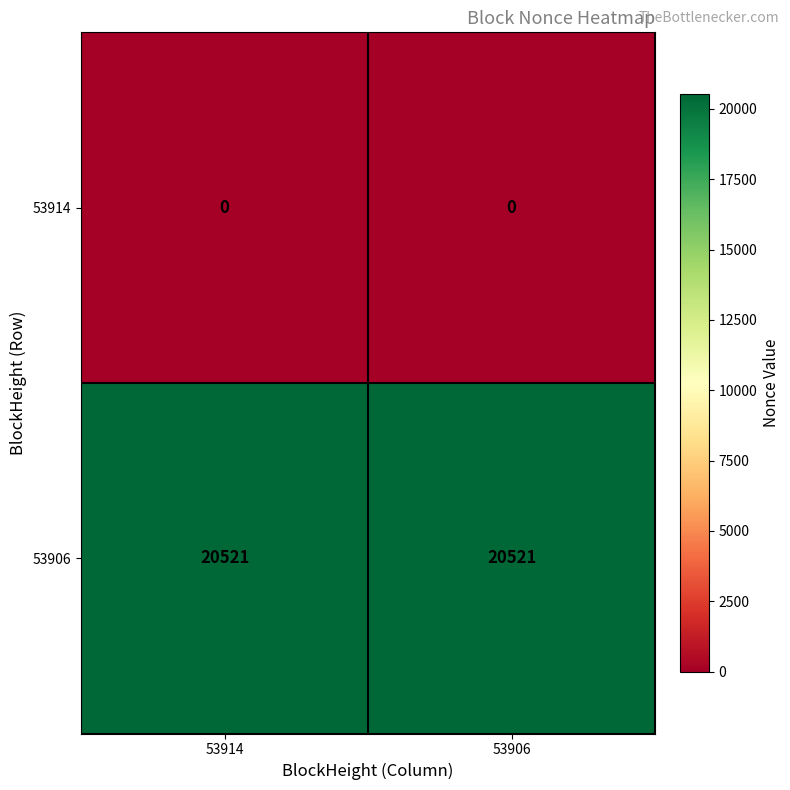

Which series has the largest total across all categories?

53906